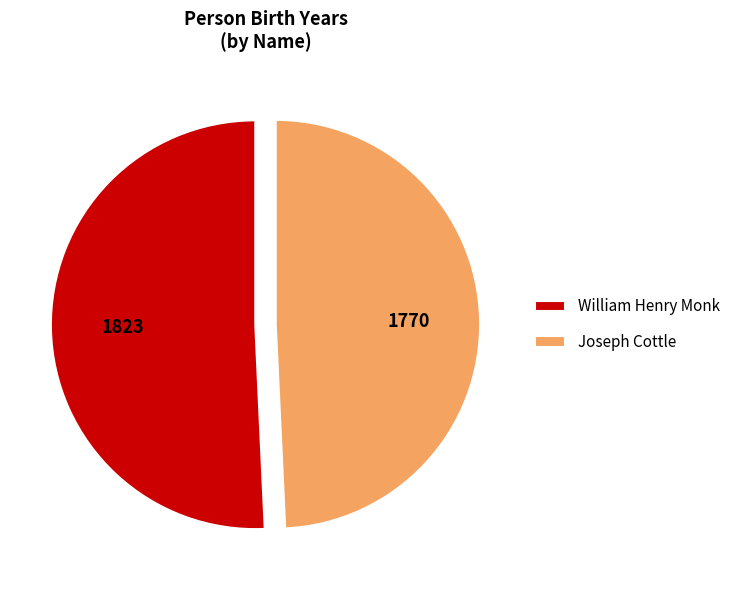

What is the largest slice in the pie chart?

William Henry Monk